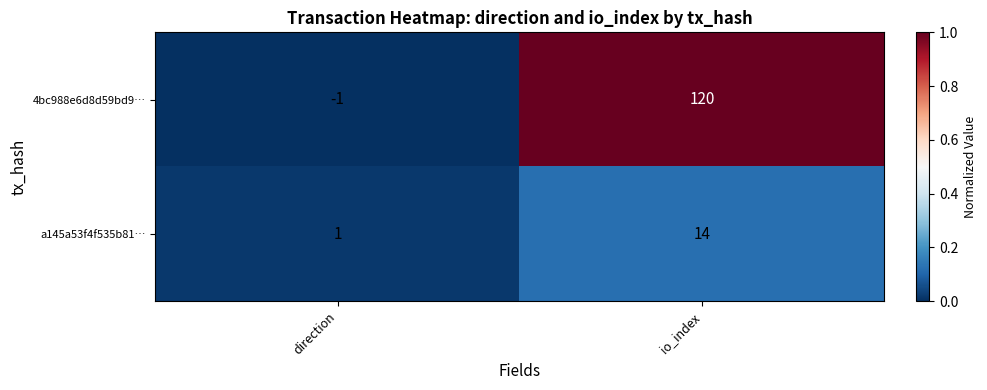

Is the value of 4bc988e6d8d59bd9… at io_index greater than the value of a145a53f4f535b81… at io_index?

Yes